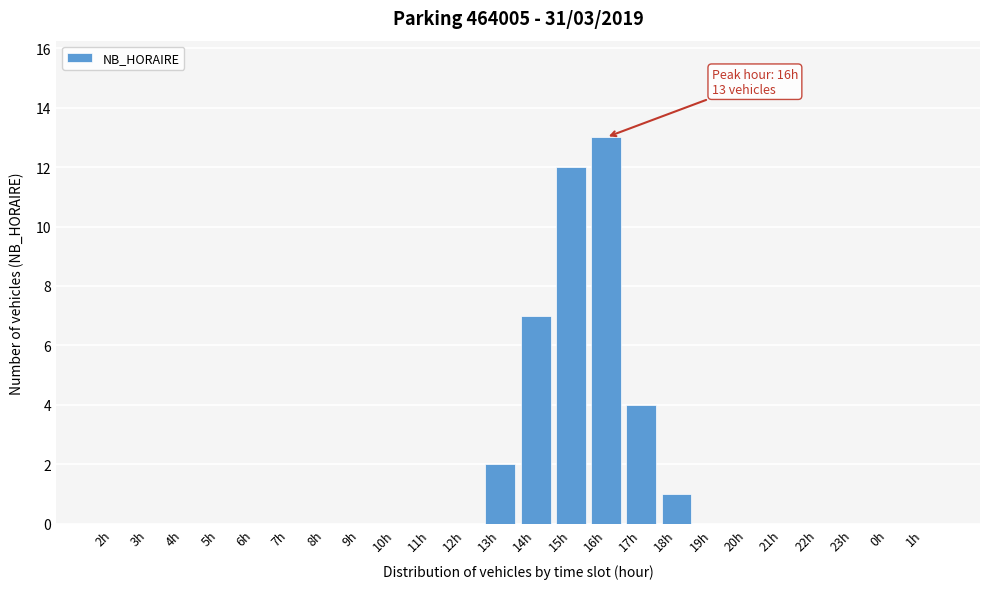

Reading right to left, extract all data points from this chart.

1h=0	0h=0	23h=0	22h=0	21h=0	20h=0	19h=0	18h=1	17h=4	16h=13	15h=12	14h=7	13h=2	12h=0	11h=0	10h=0	9h=0	8h=0	7h=0	6h=0	5h=0	4h=0	3h=0	2h=0